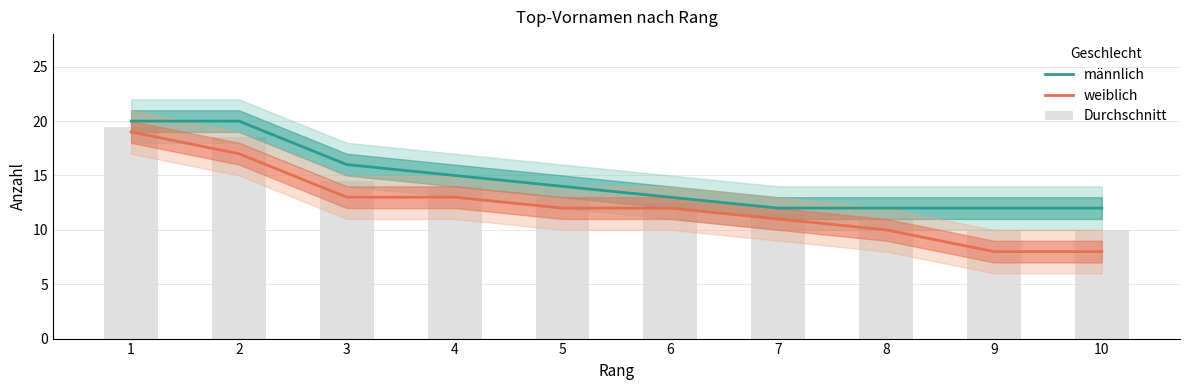

What is the total value across all series at 3?

43.5